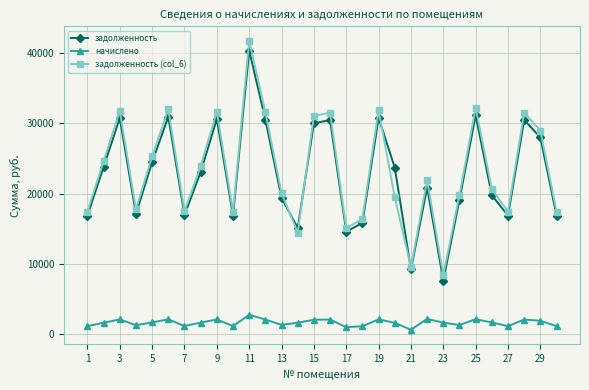

True or false: задолженность and начислено intersect in this chart.

False